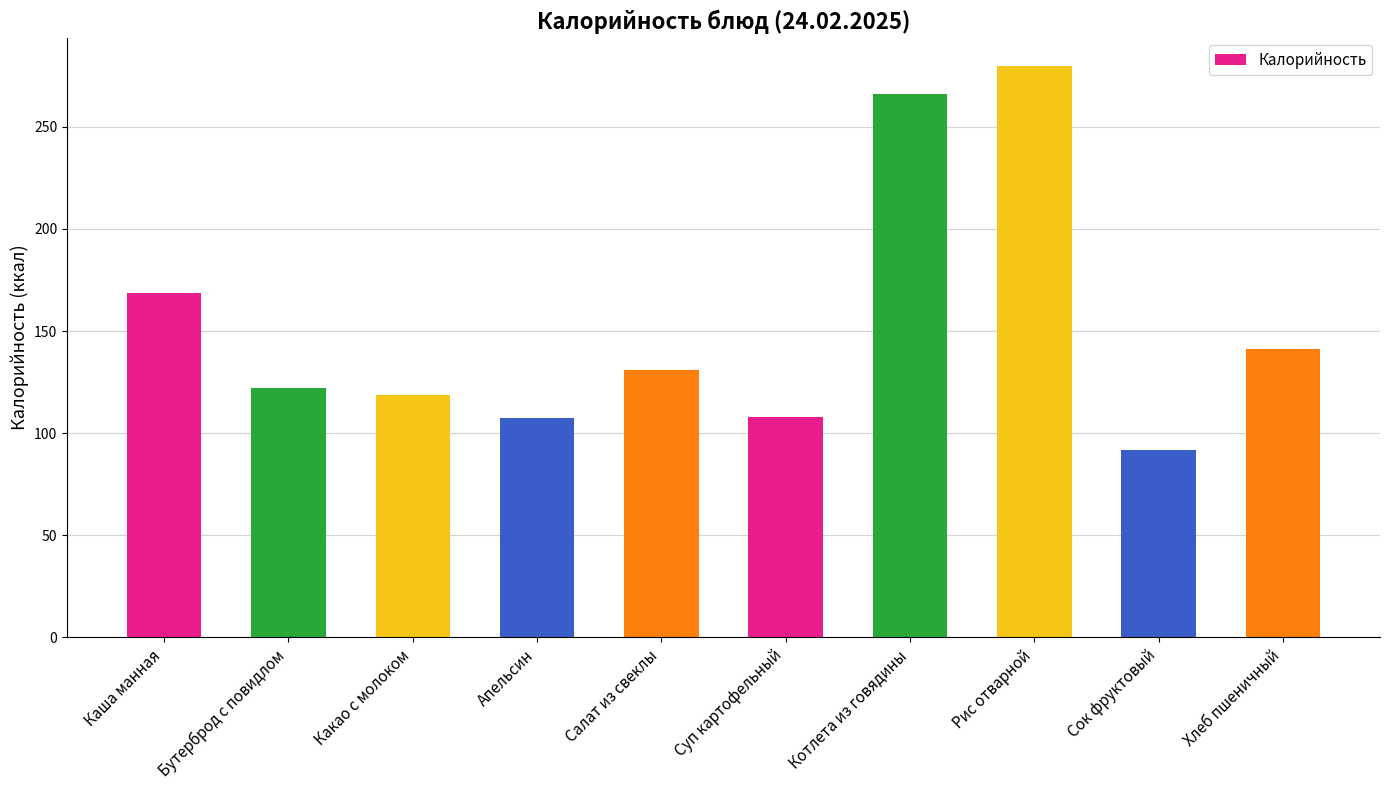

The chart shows a value of 168.9 at Суп картофельный. True or false?

False